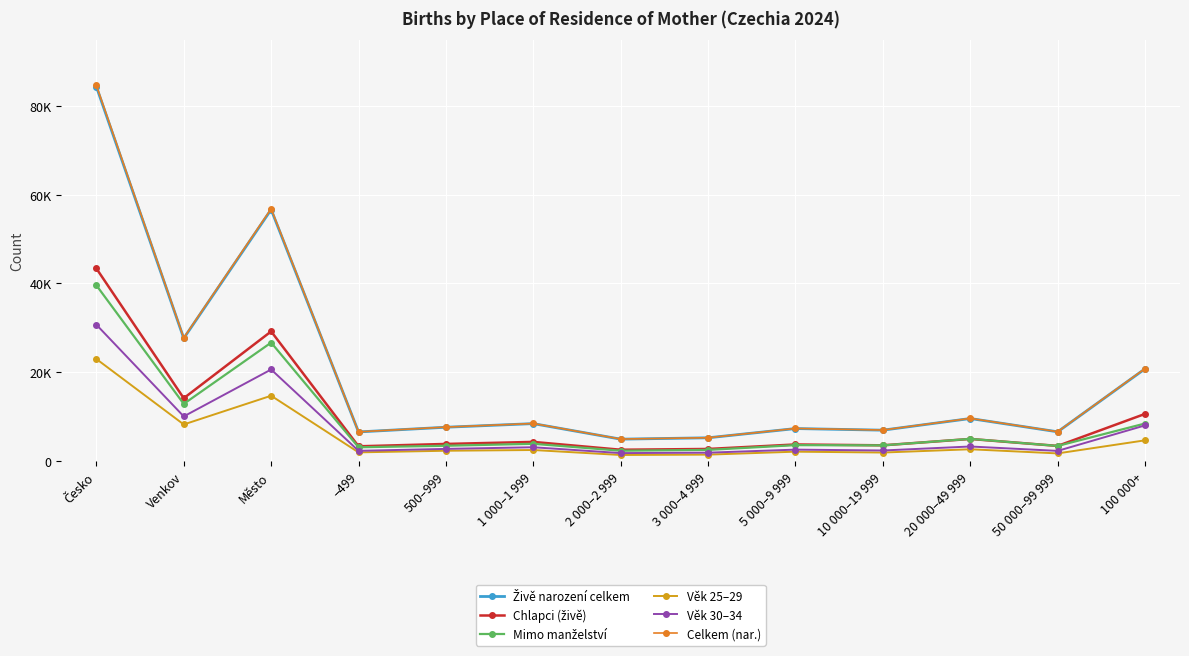

Is the value of Chlapci (živě) at 3 000–4 999 greater than the value of Věk 25–29 at 100 000+?

No